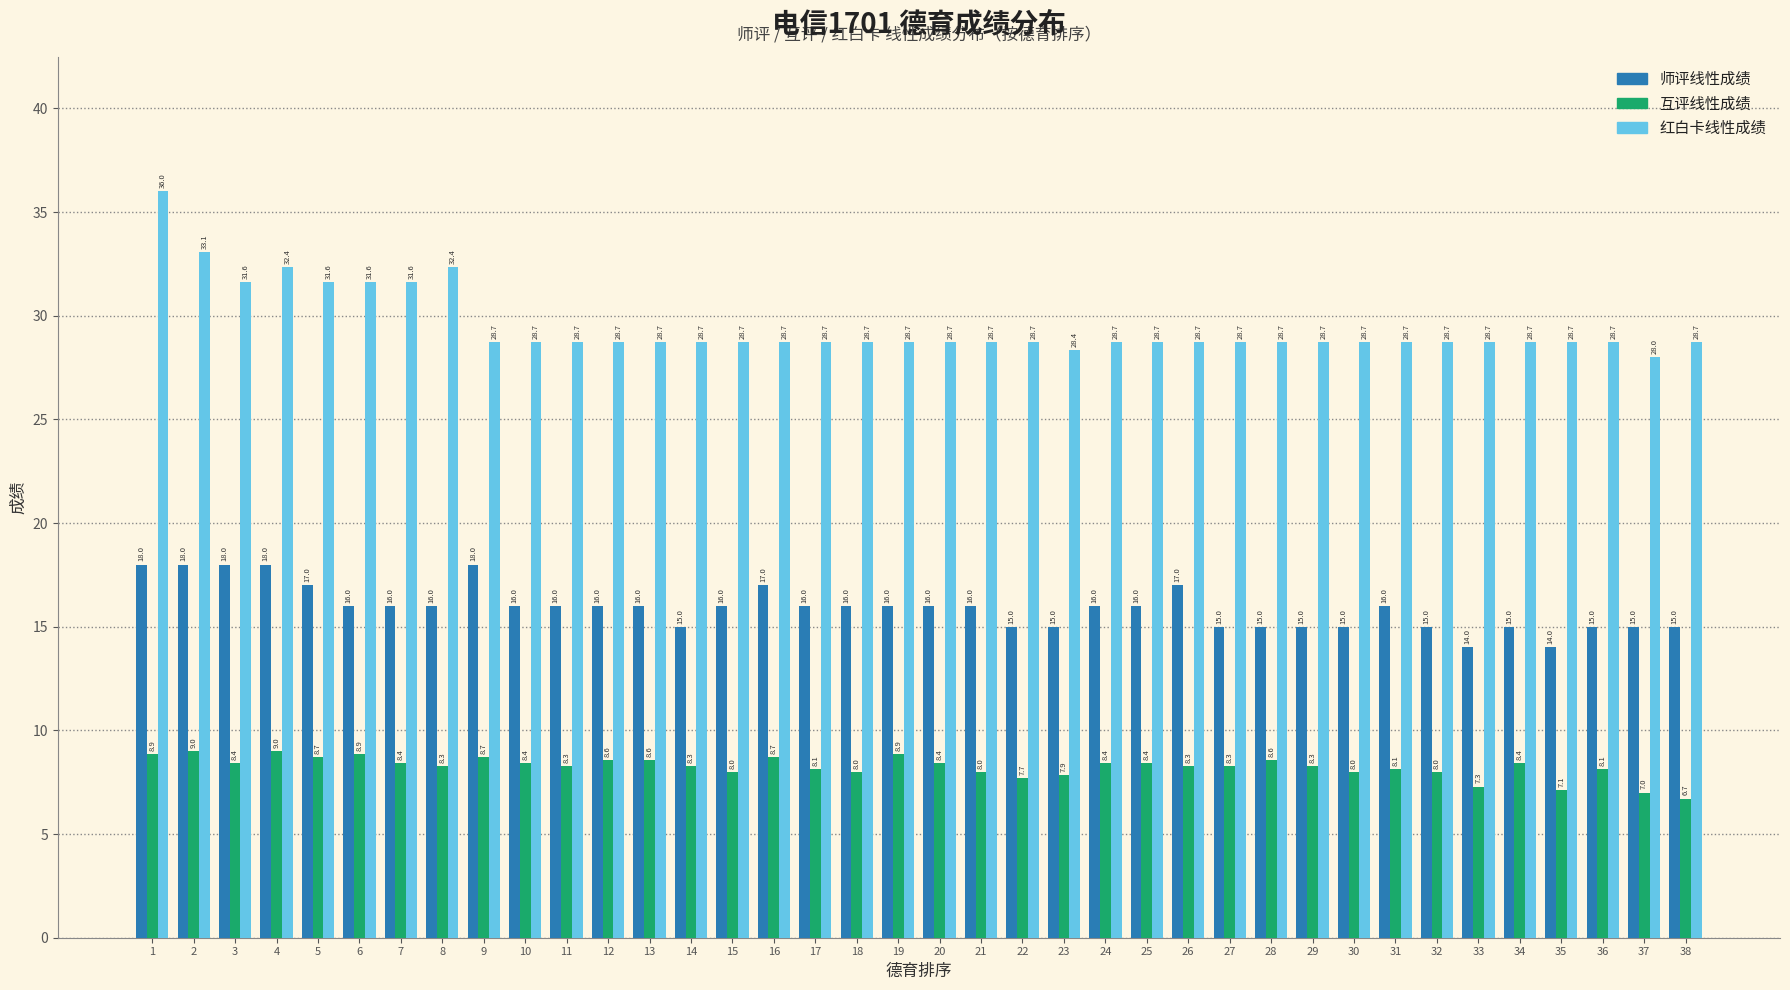

At how many categories does at least one series exceed 23?

38